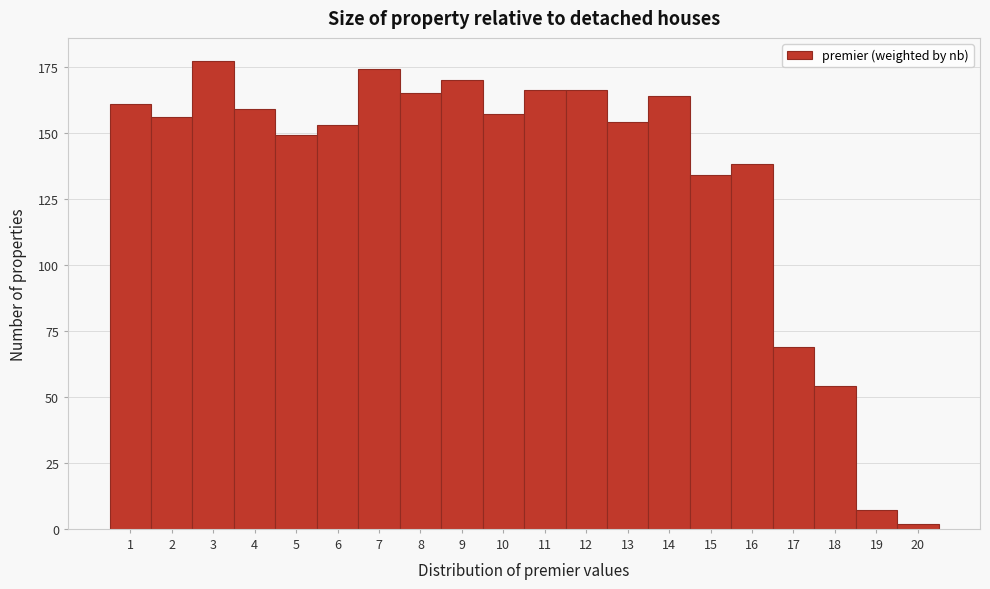

Reading left to right, what are all the values shown in this chart?

161	156	177	159	149	153	174	165	170	157	166	166	154	164	134	138	69	54	7	2